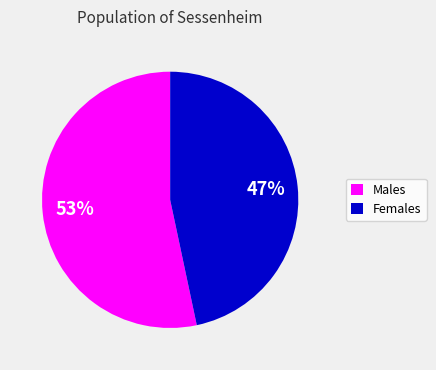

What is the majority slice?

Males